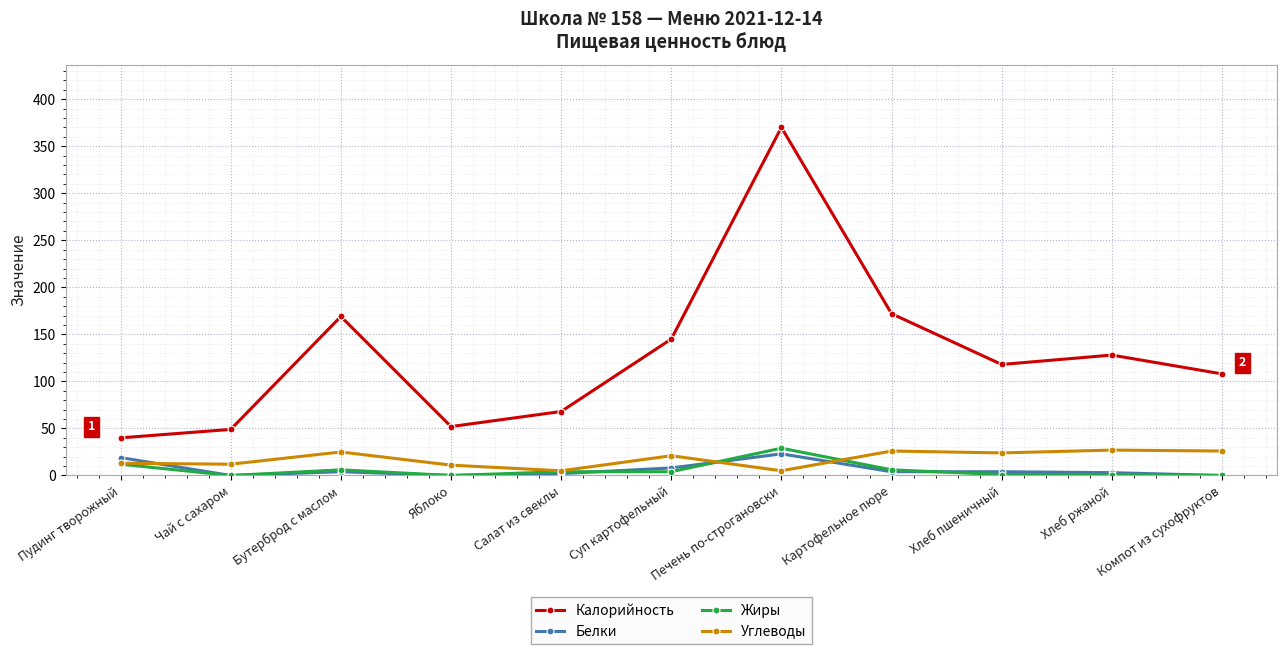

At which category is the sum across all series the highest?

Печень по-строгановски